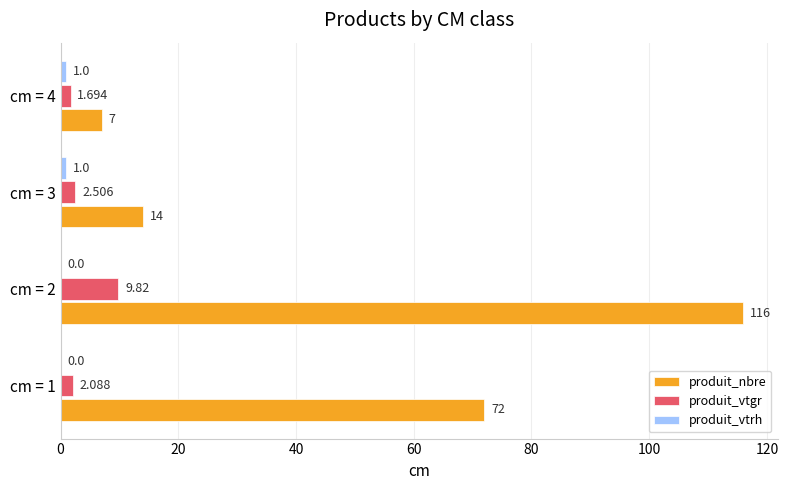

At which category is the sum across all series the highest?

cm = 2